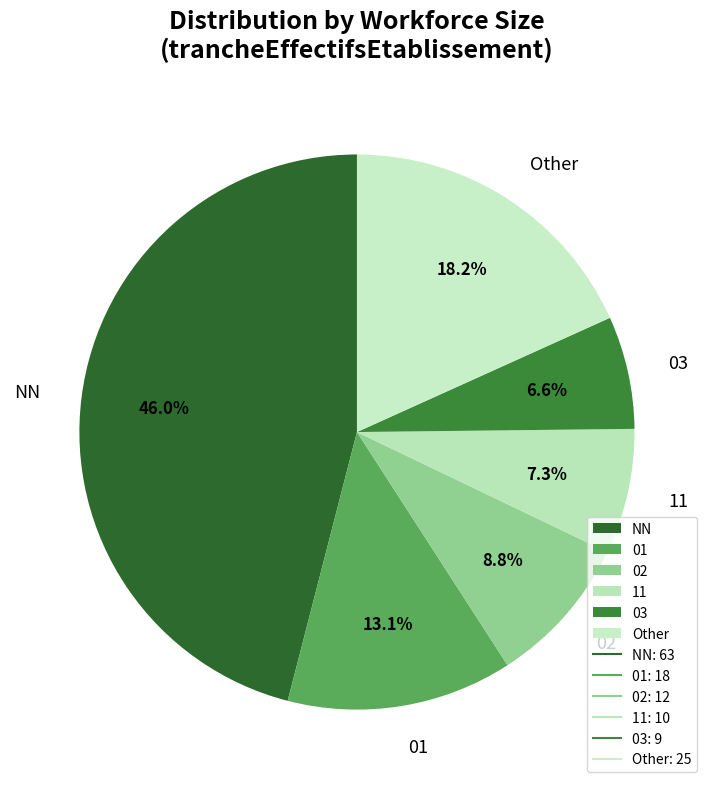

Which has a higher value, 11 or Other?

Other